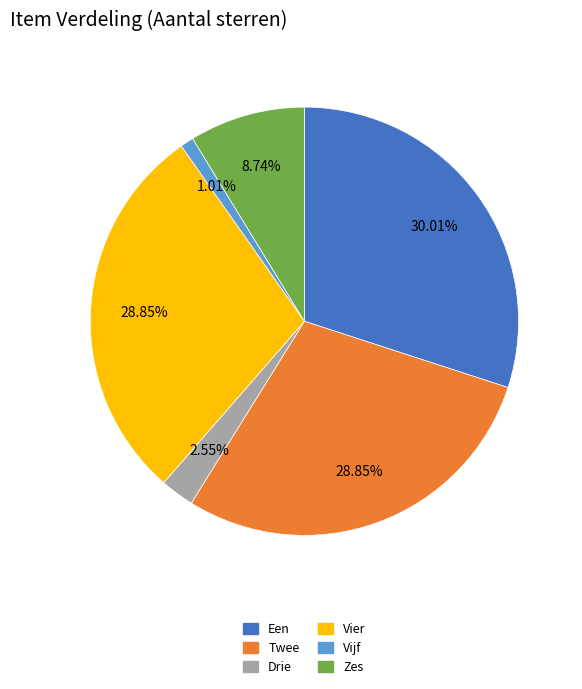

To the nearest percent, what portion does Vier represent?

29%